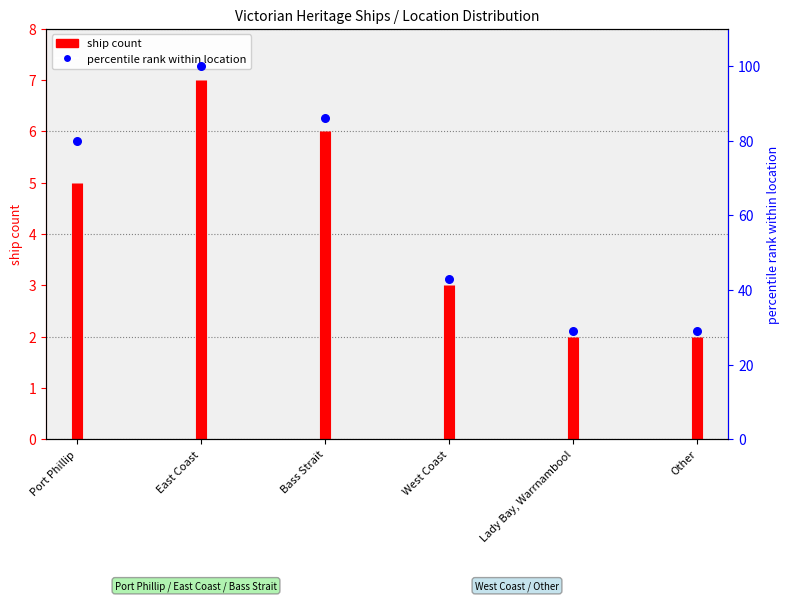

What is the change in value from East Coast to Lady Bay, Warrnambool?

-71